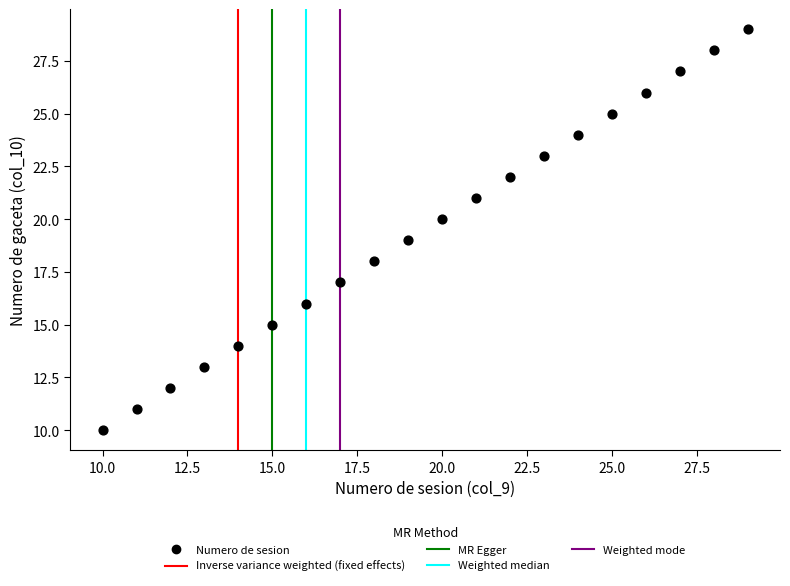

What is the range of Y values (max minus min)?

19